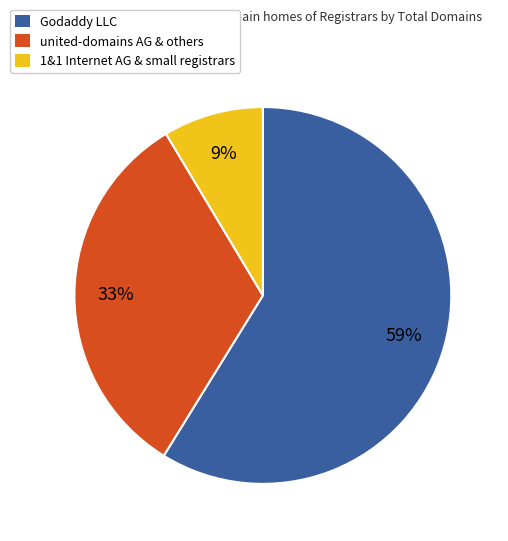

Rank the categories by value from highest to lowest.

Godaddy LLC, united-domains AG & others, 1&1 Internet AG & small registrars